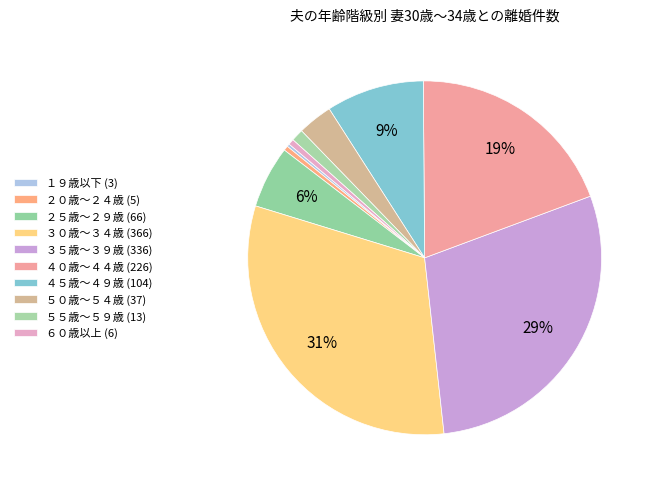

Count the number of slices in the pie.

10